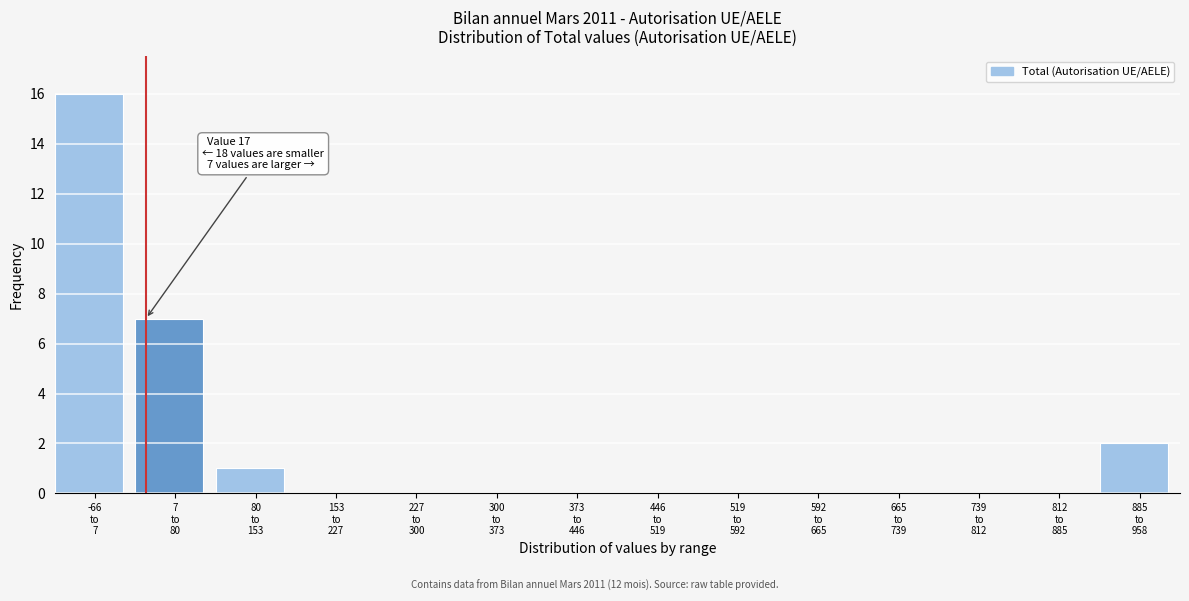

What is the maximum value shown in the chart?

16